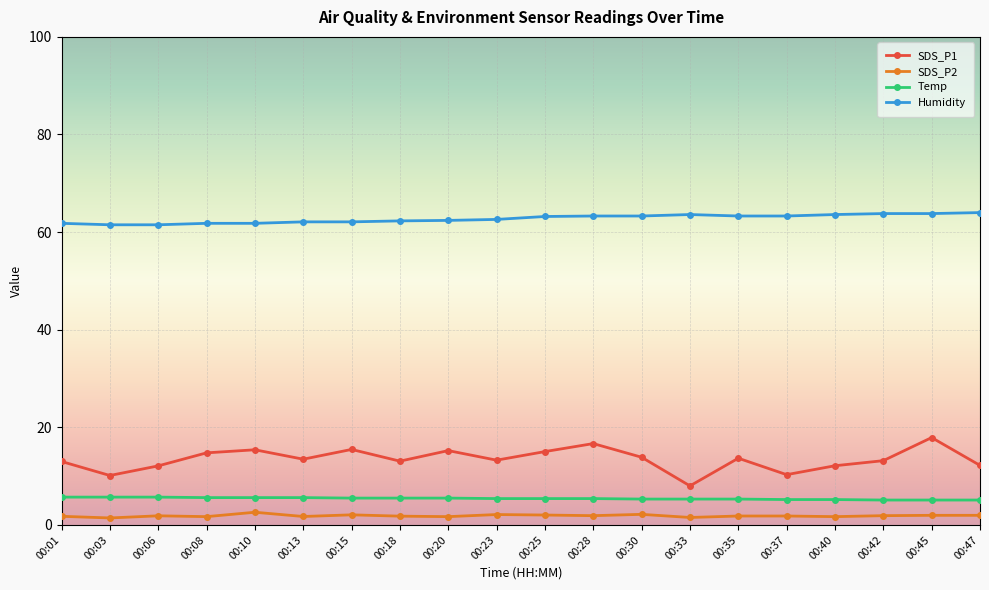

How many series are shown in this chart?

4